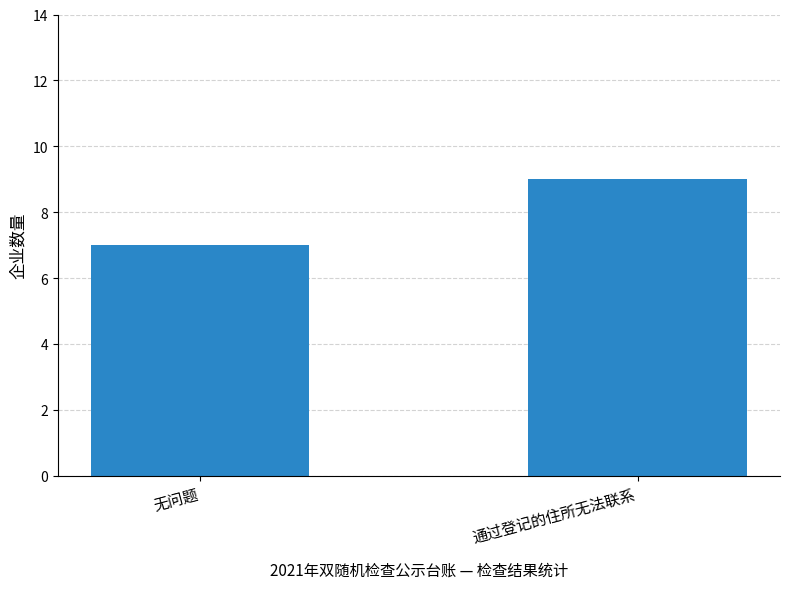

What is the sum of all values?

16